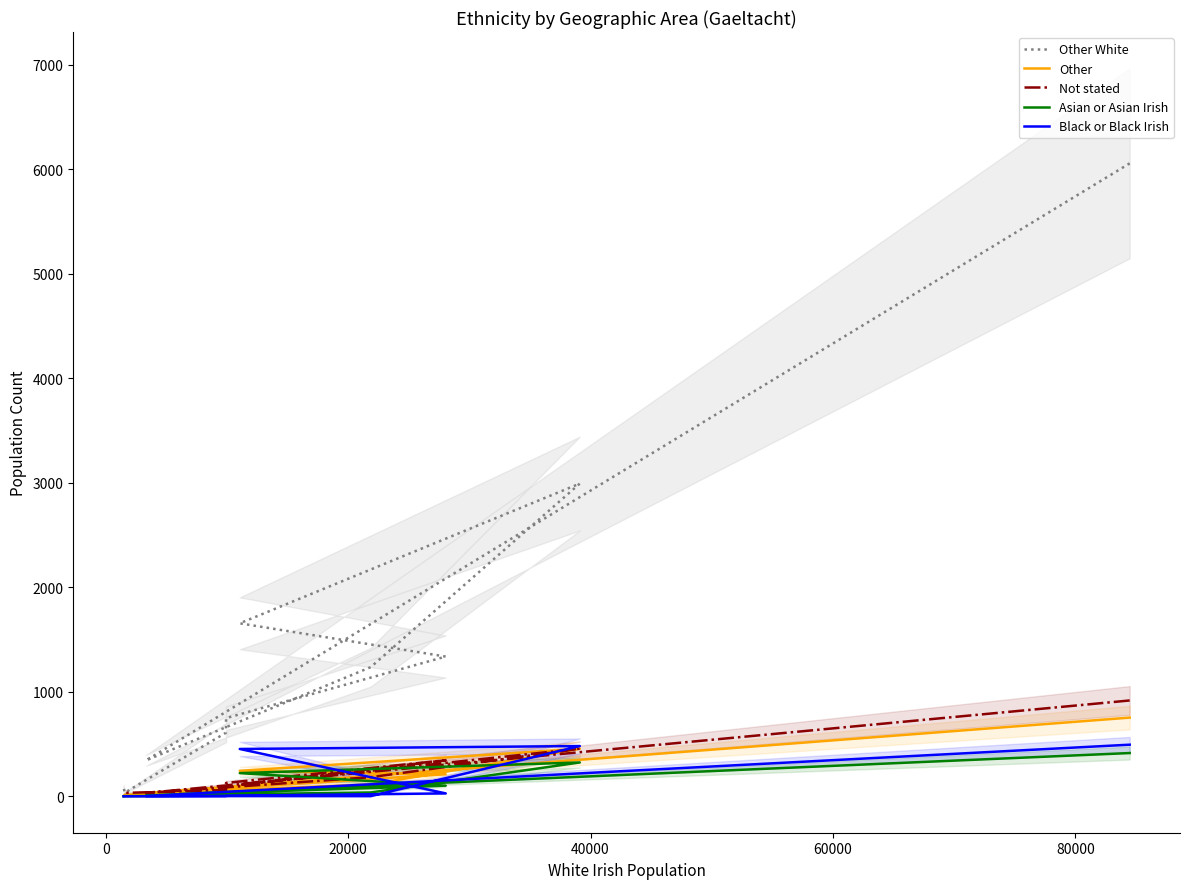

At which category does Not stated reach its first local peak?

40000